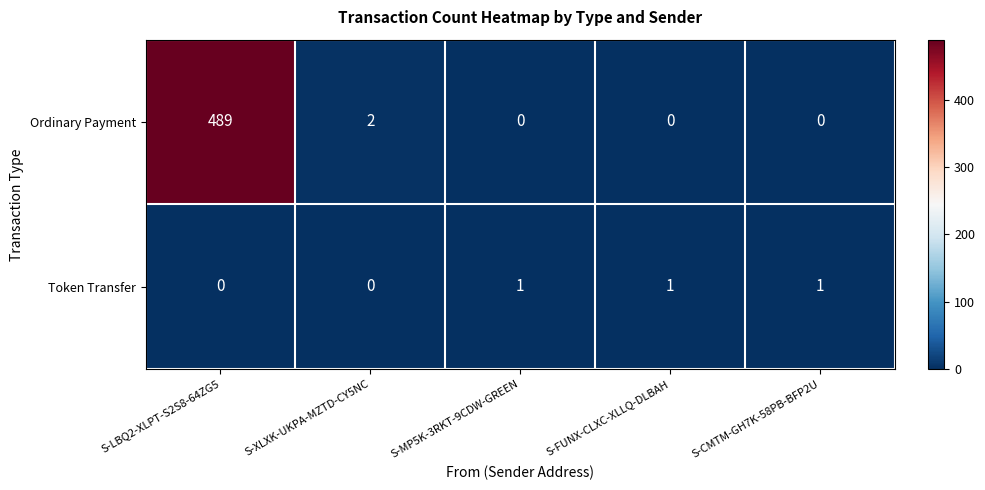

Which series has the widest spread of values?

Ordinary Payment